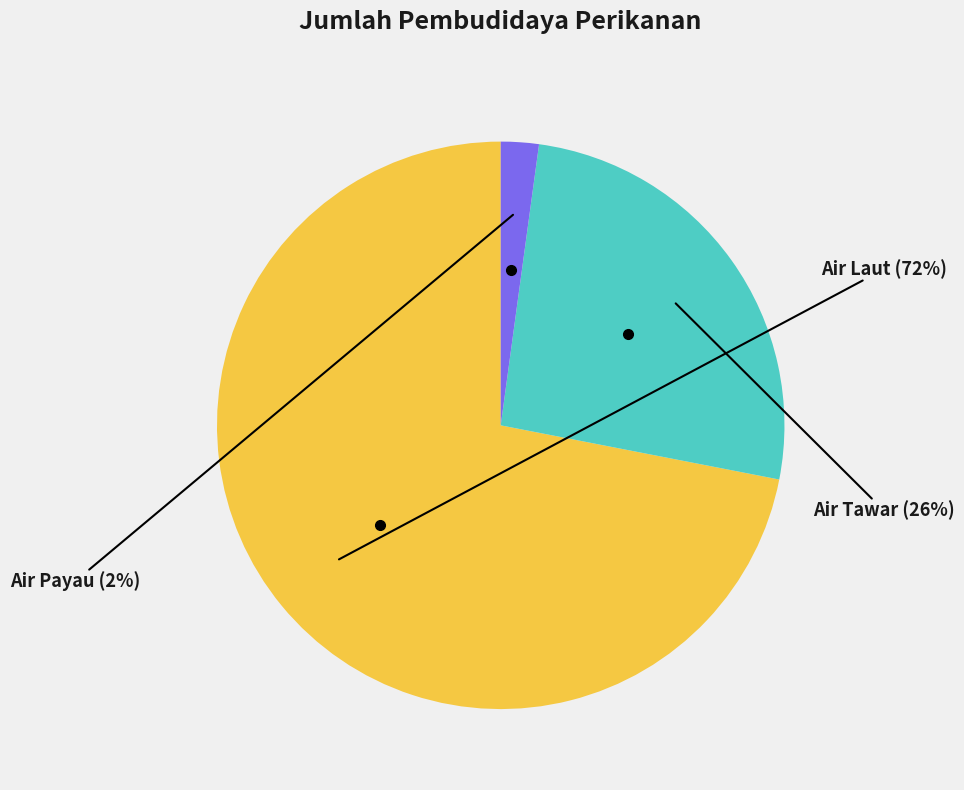

To the nearest percent, what is the average slice percentage?

33%